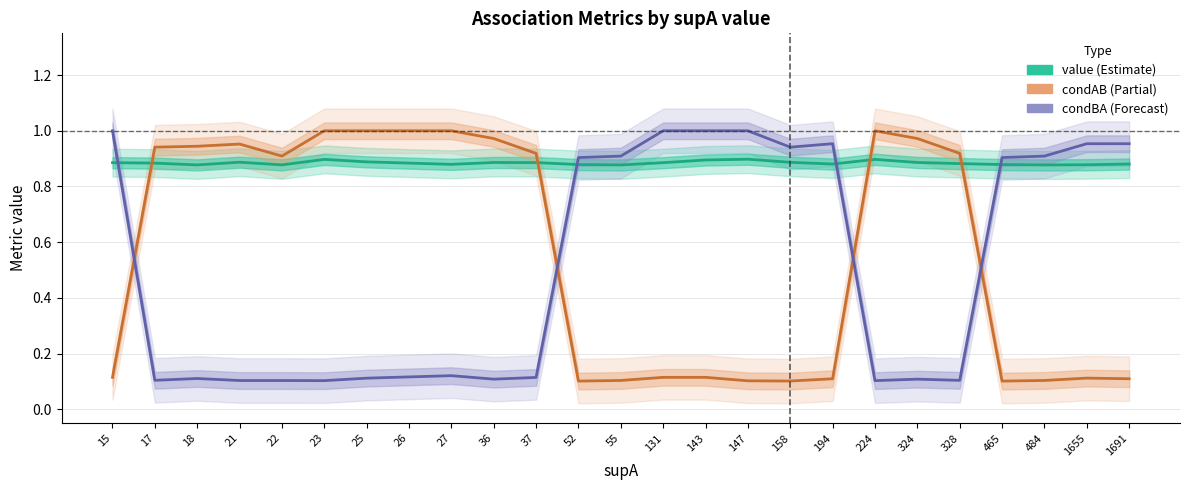

True or false: value has a value of 0.9 at 1691.

True